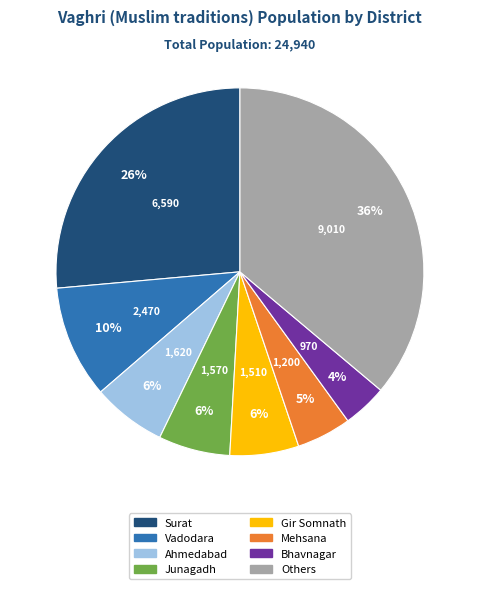

Is there a majority slice in this chart?

No